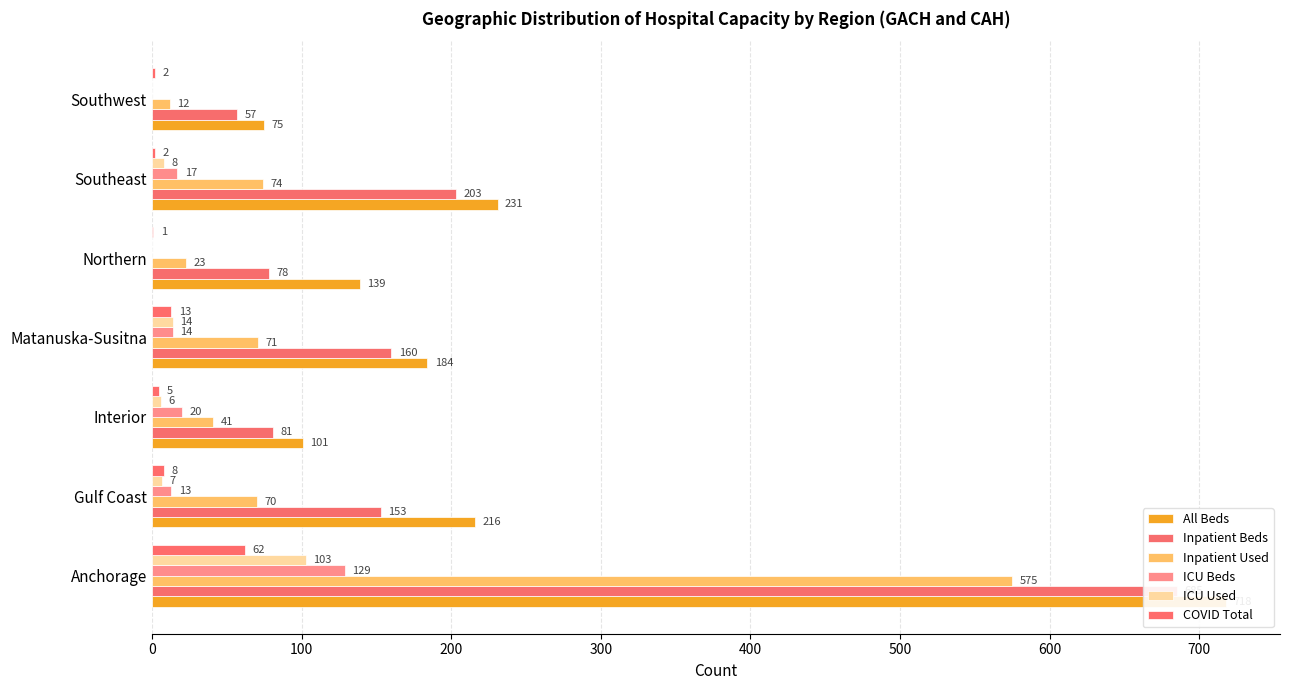

Is it true that ICU Used equals 69 at Northern?

False